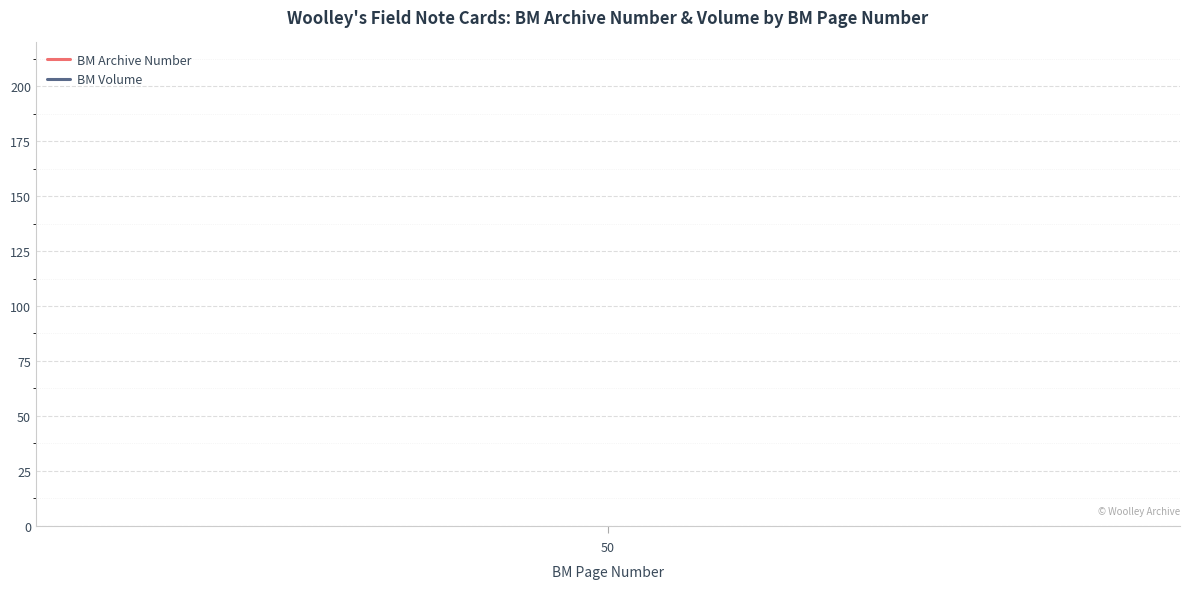

Reading right to left, list all the values displayed in this chart.

BM Archive Number: 194	194
BM Volume: 10	10